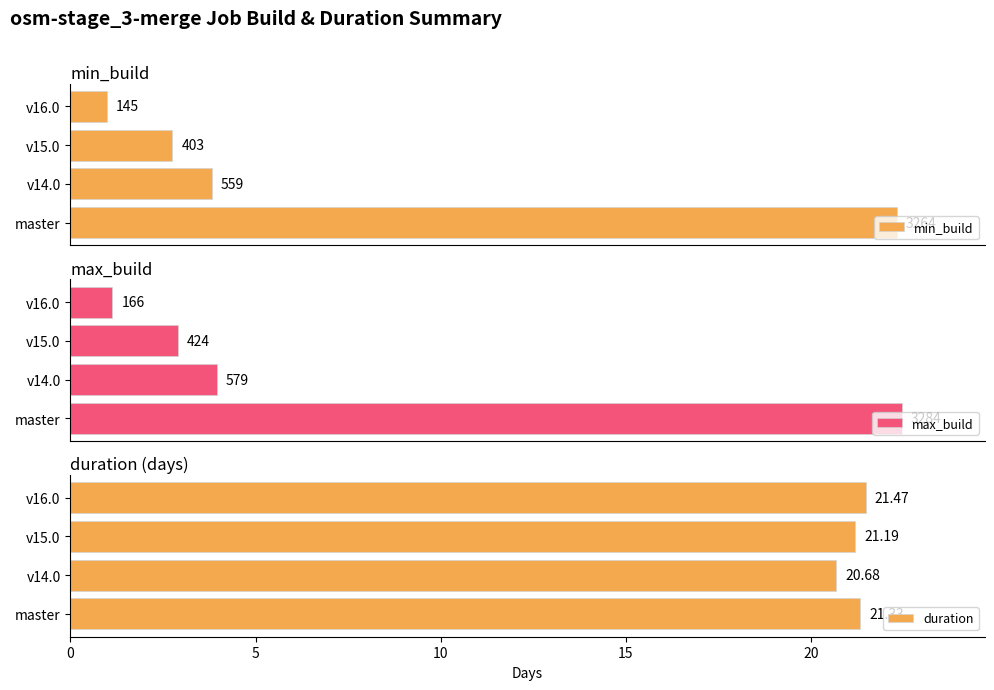

How many bars are there in total?

12